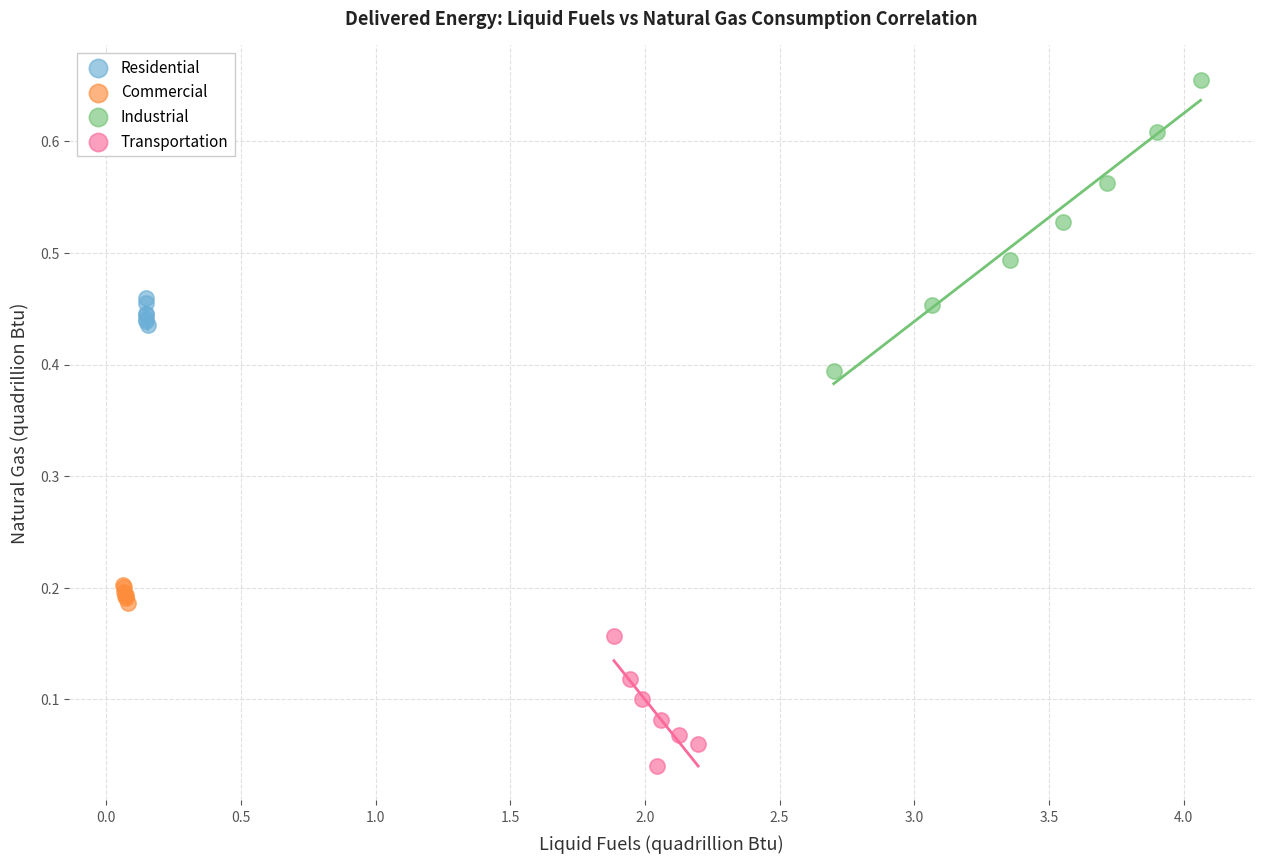

Which series contains the highest Y value?

Industrial